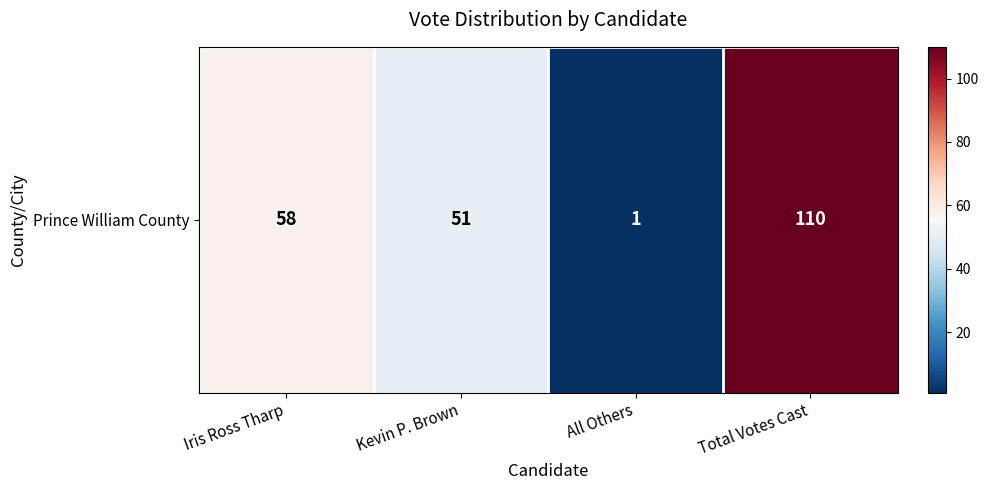

True or false: the data shows 51 at Kevin P. Brown.

True